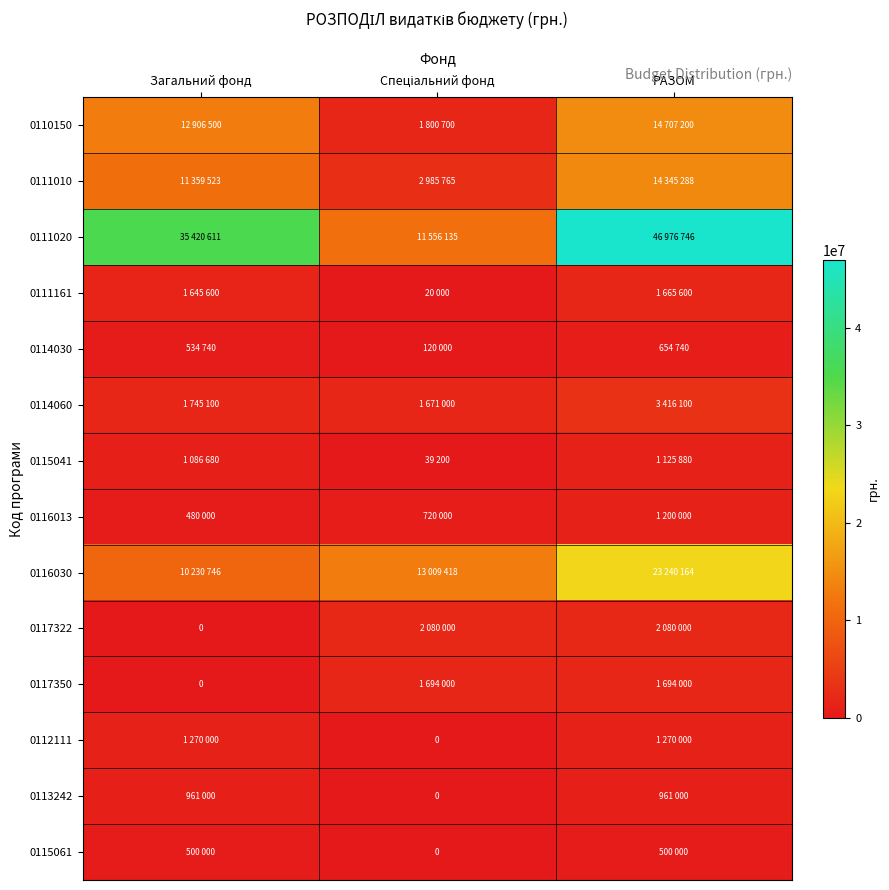

At Загальний фонд, list the series in order from smallest to largest.

0117322, 0117350, 0116013, 0115061, 0114030, 0113242, 0115041, 0112111, 0111161, 0114060, 0116030, 0111010, 0110150, 0111020